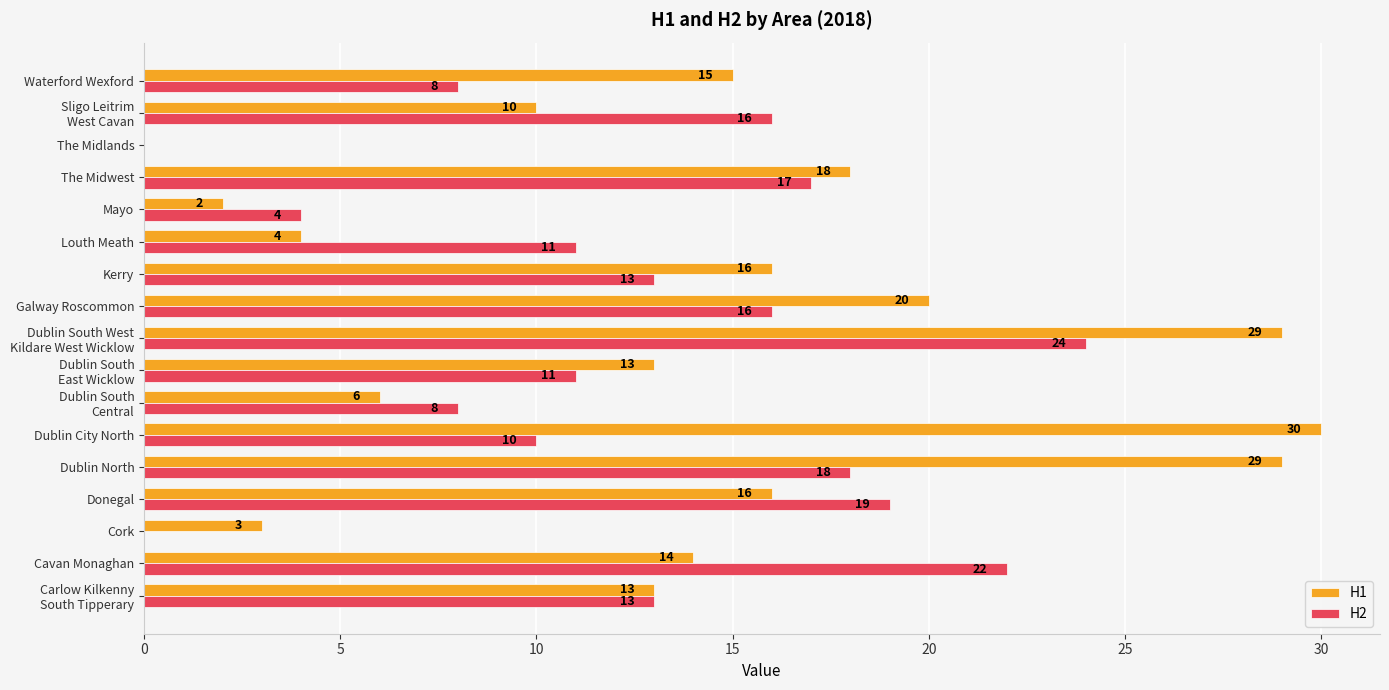

Which label corresponds to the largest value in the chart?

Dublin City North